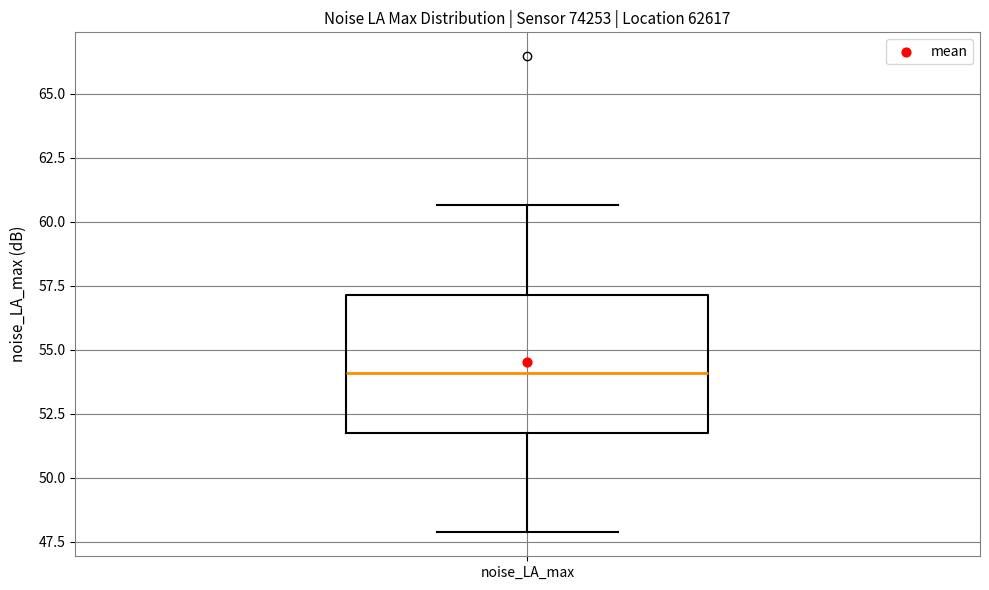

Where does the lower whisker of the box for noise_LA_max end on the y-axis? The values are not printed on the chart, so give them approximately, as read against the axis.

48.0